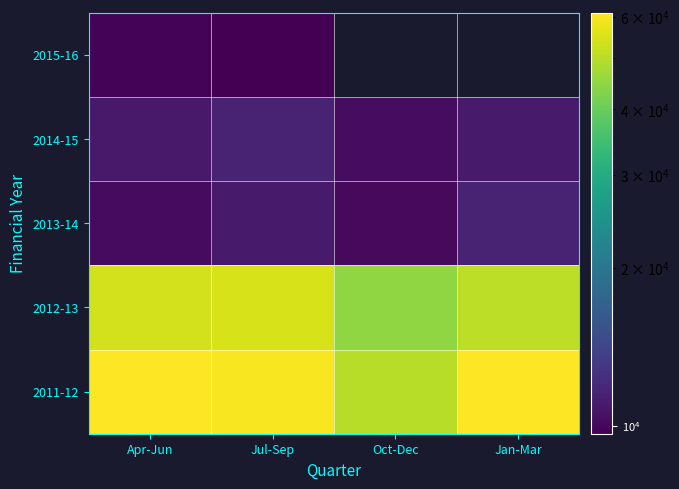

What is the sum of the 2011-12 values at Jan-Mar and Oct-Dec?

111328.0